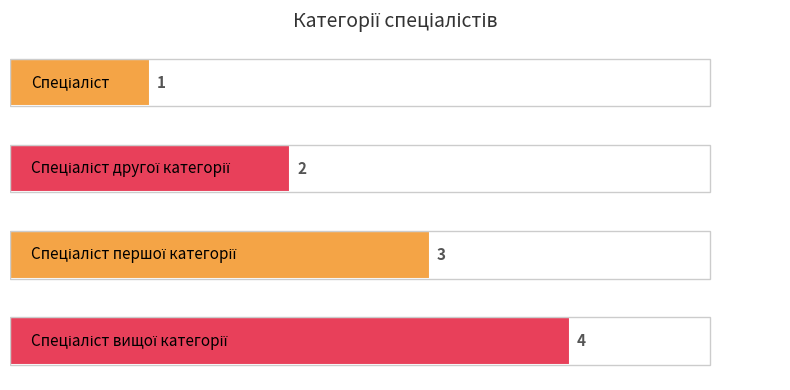

What is the value of the 3rd bar from the top?

3